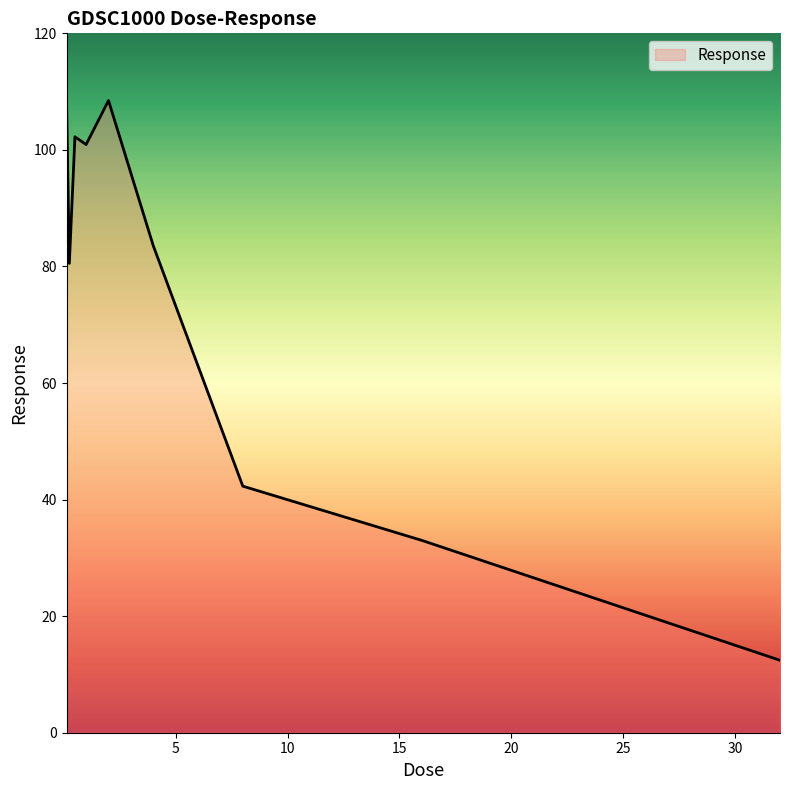

What is the difference between the maximum and minimum values?

96.4